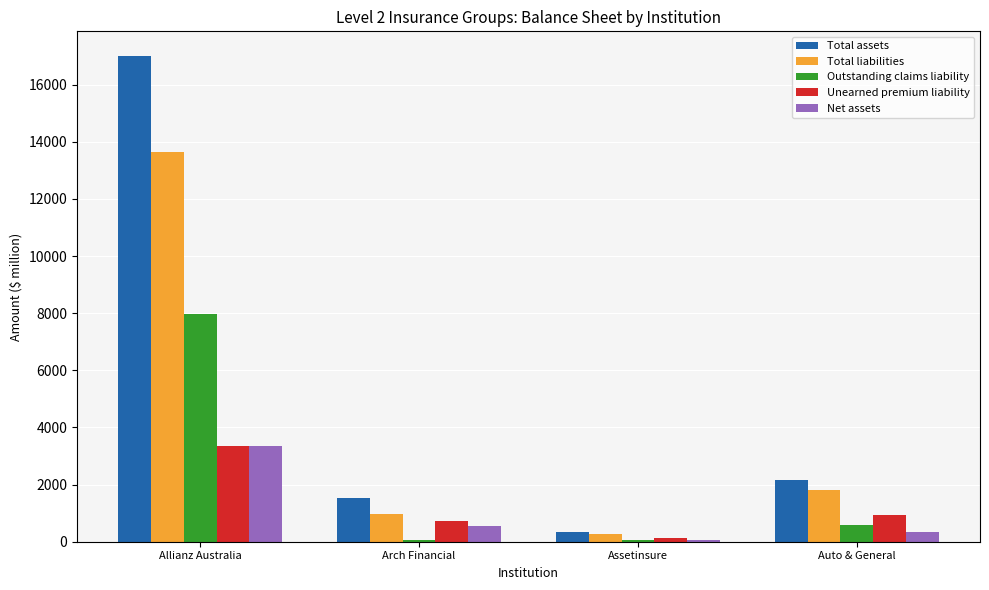

What is the greatest value displayed?

17016